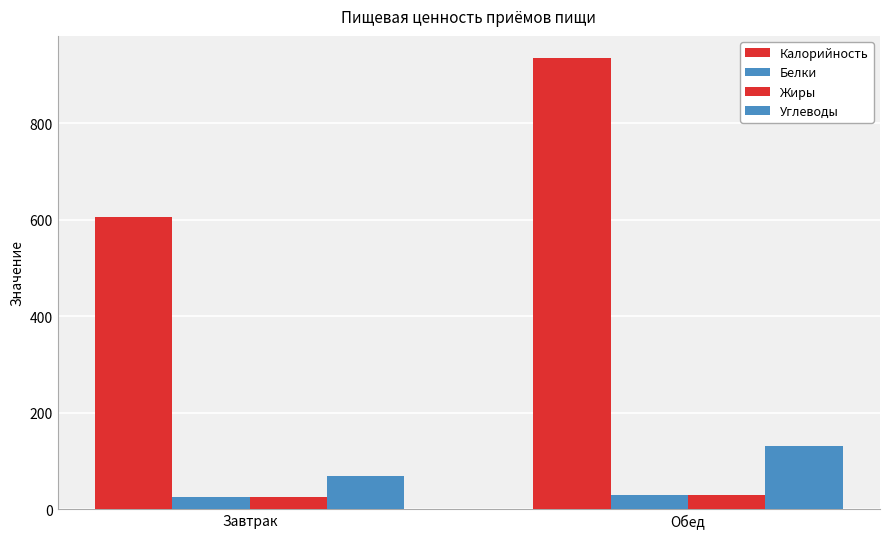

Reading right to left, transcribe all the data shown in this chart.

Калорийность: 934.7	604.9
Белки: 29.9	24.3
Жиры: 30.1	25.7
Углеводы: 130.5	69.3